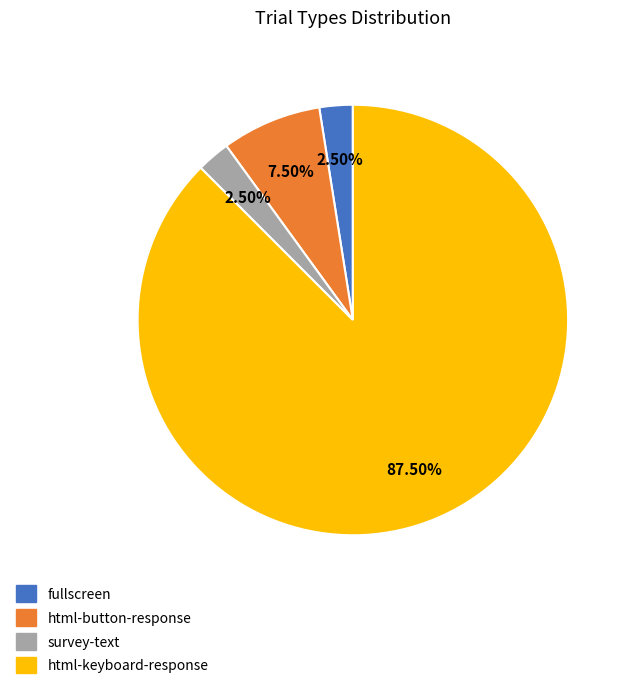

To the nearest percent, what is the difference between the largest and smallest slice percentages?

85%